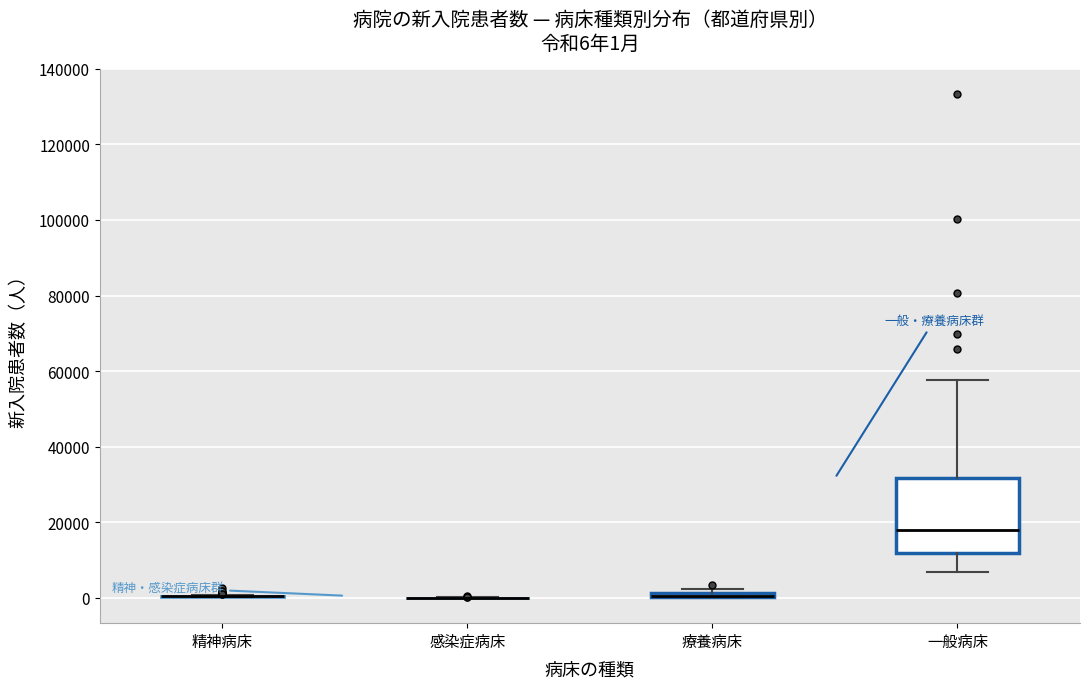

Comparing the boxes themselves (not the whiskers), which one is the tallest?

一般病床